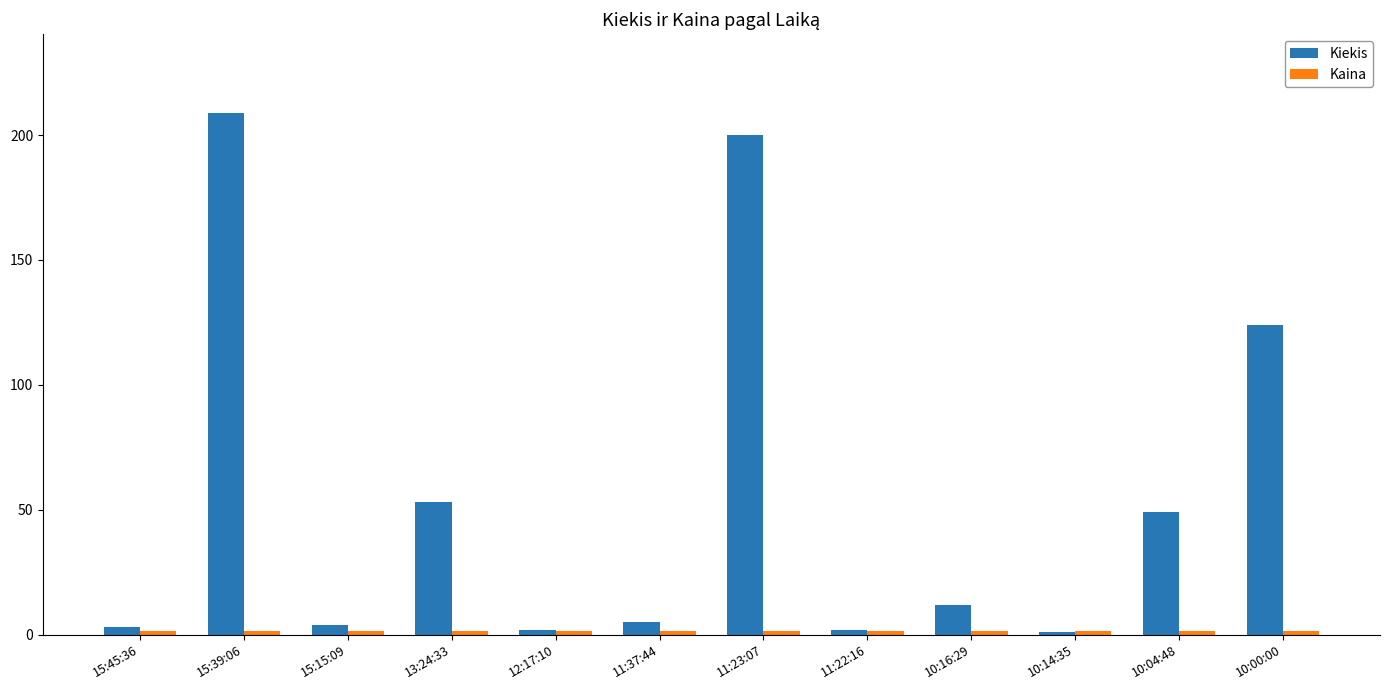

Are the bars horizontal?

No